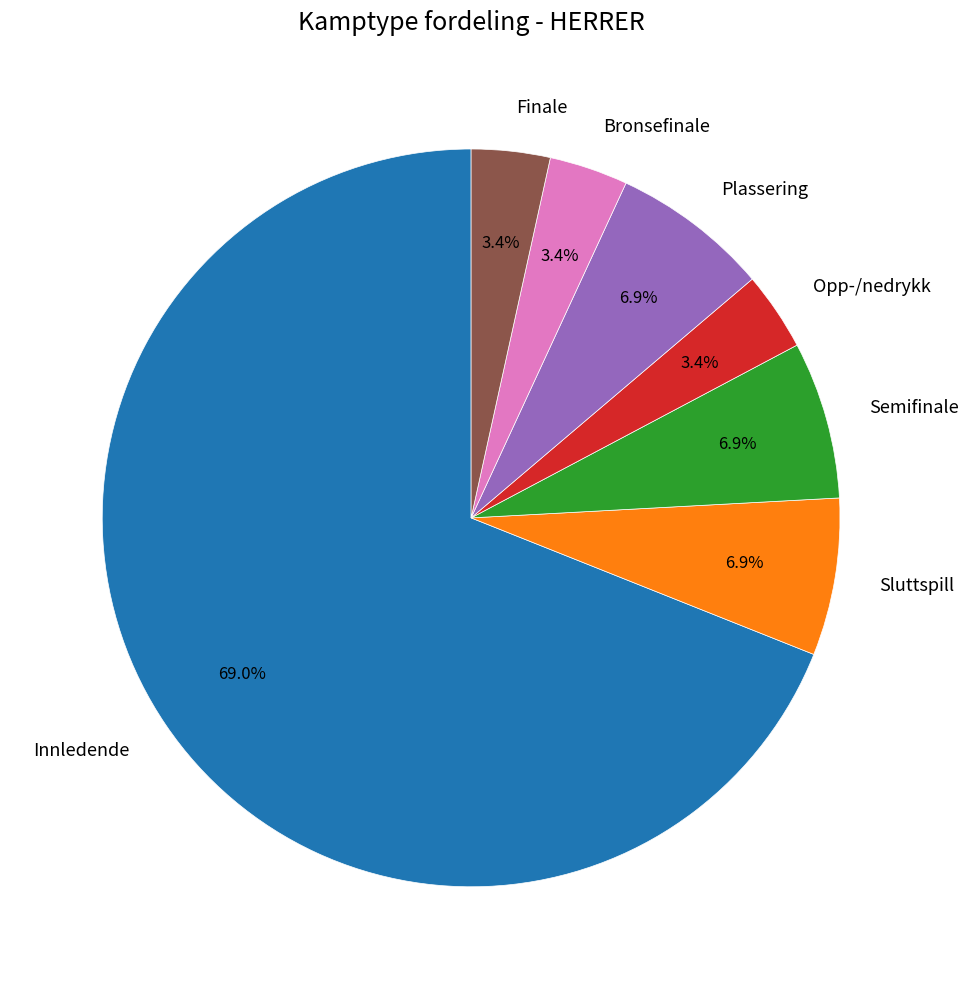

What is the ratio of the value at Sluttspill to the value at Finale?

2.0